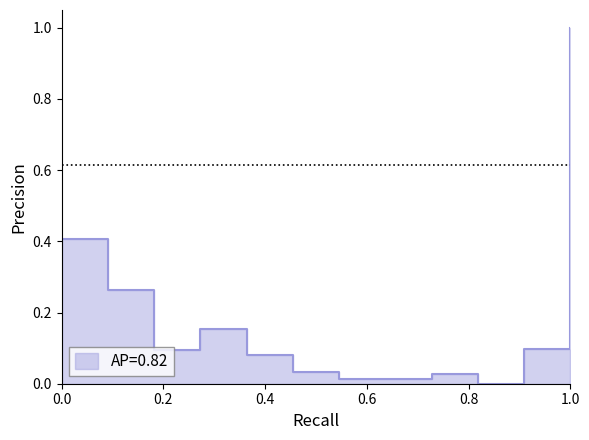

What is the difference between the maximum and minimum values?

1.0